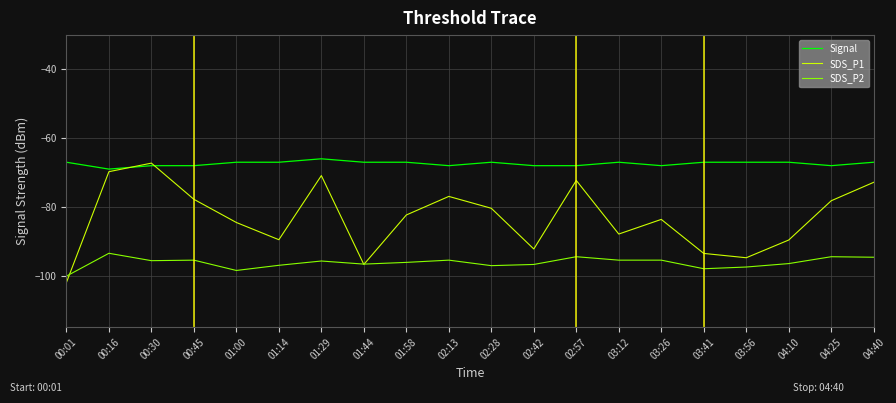

Which category has the highest value in the Signal series?

01:29